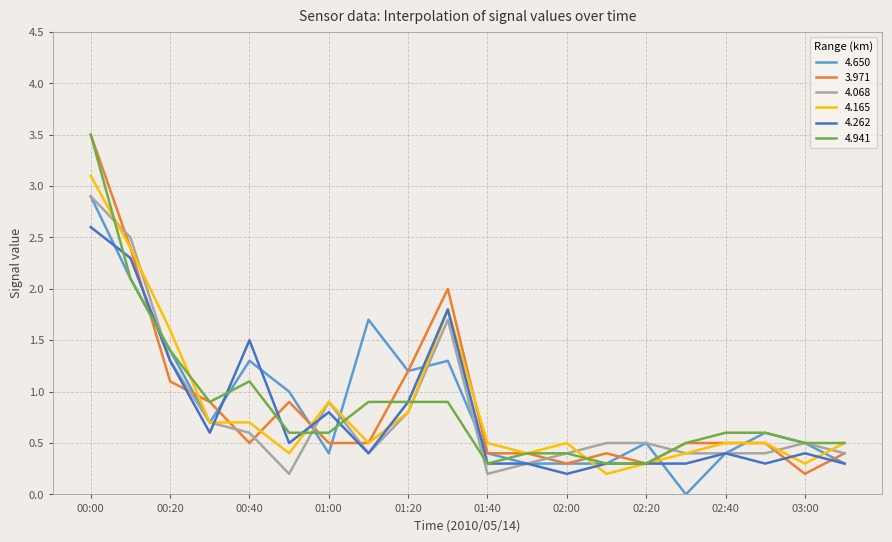

How many lines are shown in the chart?

6